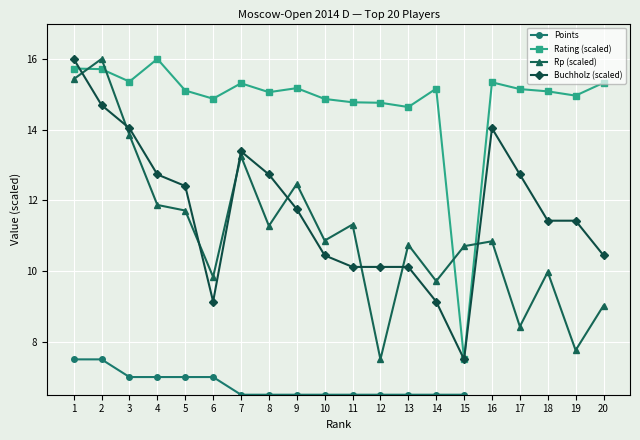

Which series changed the most between 10 and 17?

Rp (scaled)